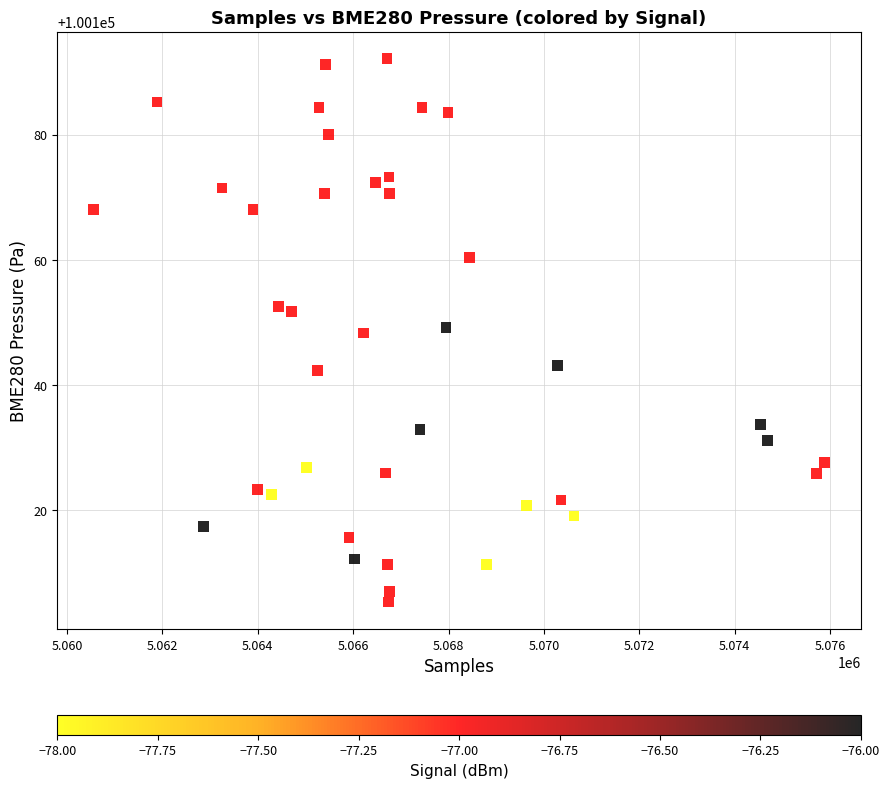

What is the range of X values (max minus min)?

15314.0